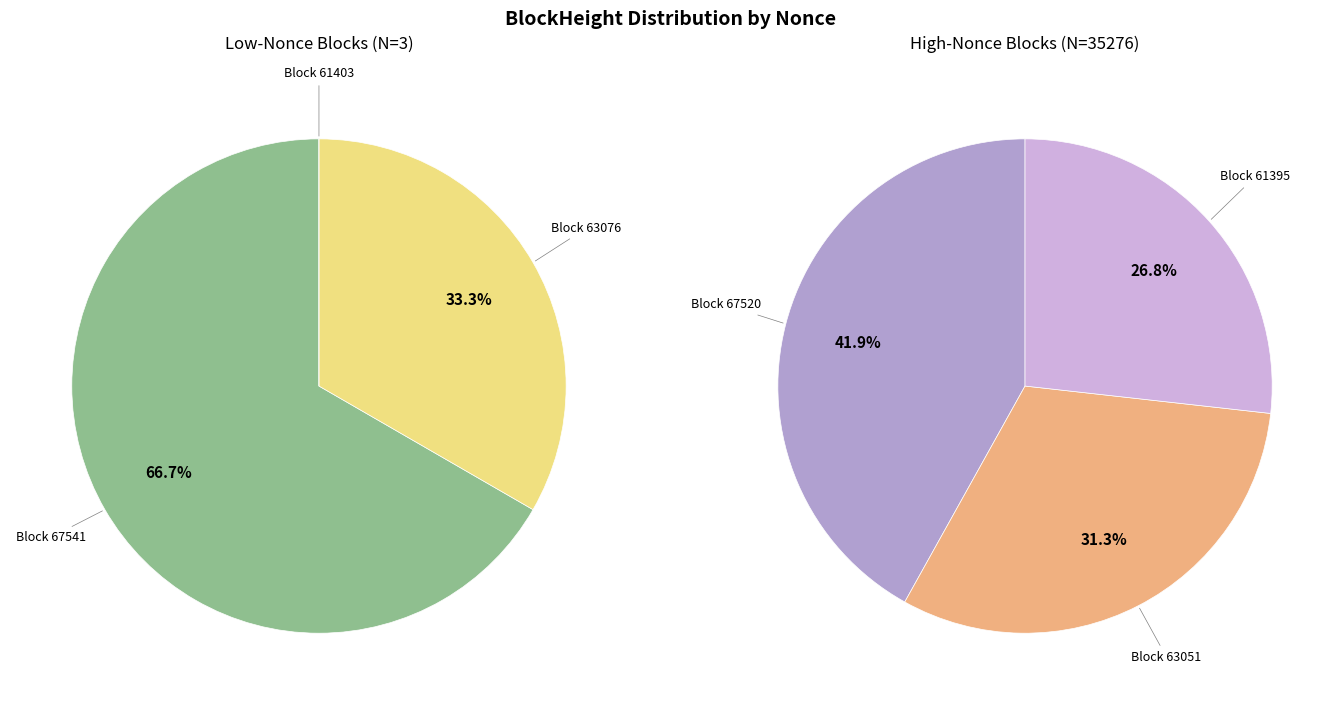

Which has a higher value, 63051 or 61395?

63051